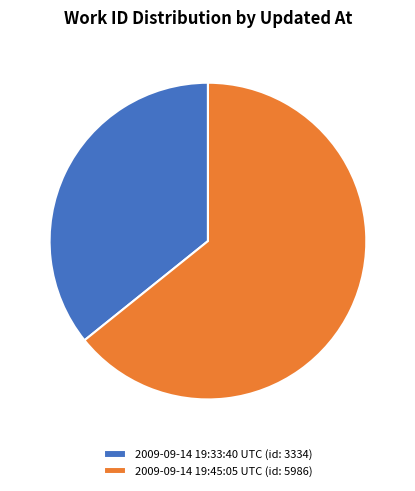

Which category has the smallest portion of the pie?

2009-09-14 19:33:40 UTC